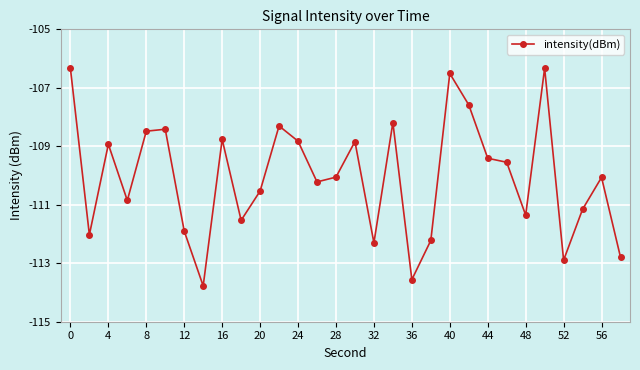

What is the difference between the second highest and minimum values?

7.4